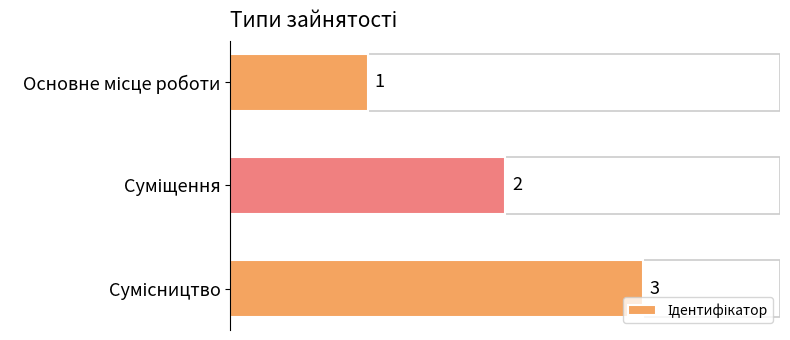

What is the maximum value shown in the chart?

3